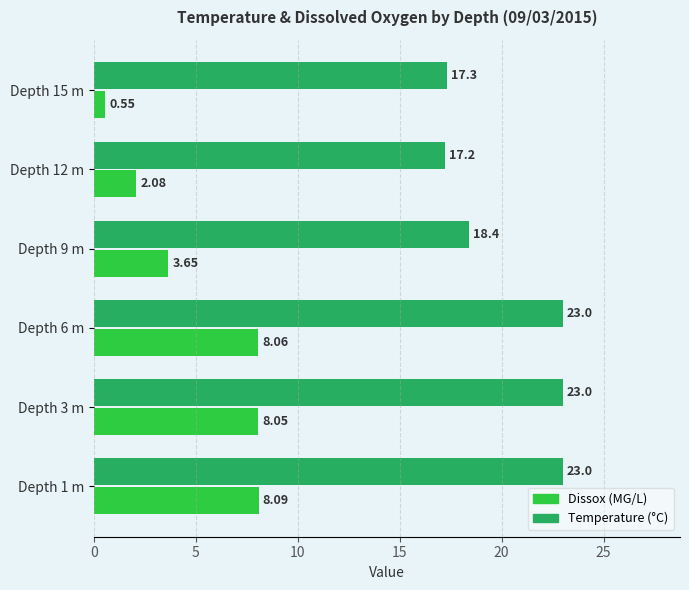

Which category has the lowest value across all series?

Depth 15 m